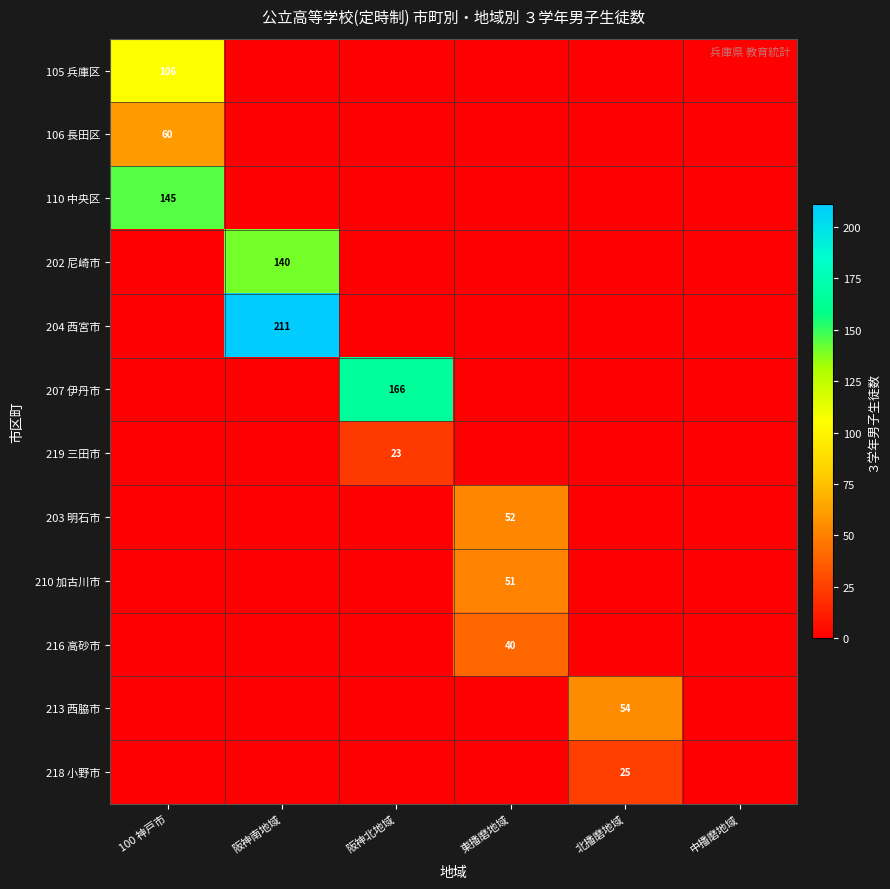

The value of 203 明石市 at 東播磨地域 is 36. True or false?

False